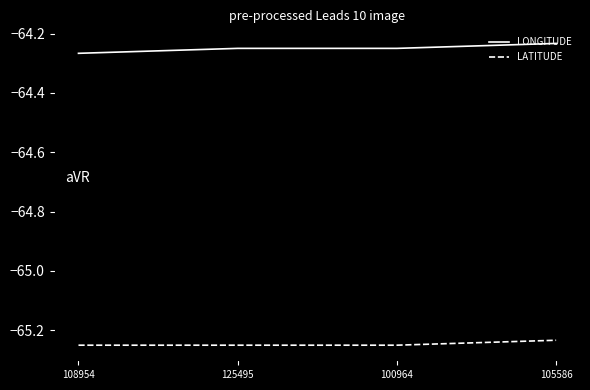

List the series in order of their overall mean, lowest first.

LATITUDE, LONGITUDE